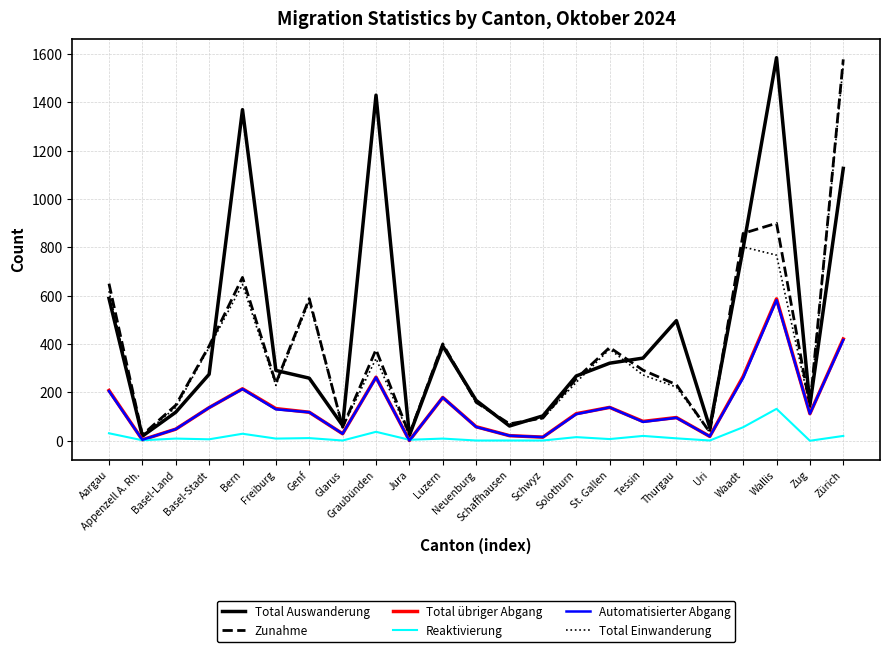

What is the difference between the highest and lowest values at Waadt?

802